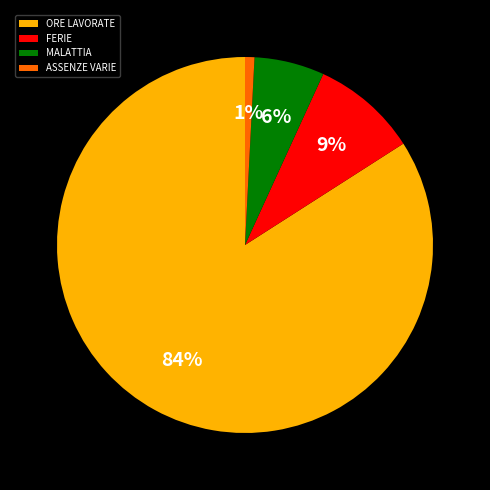

To the nearest percent, what is the average slice percentage?

25%